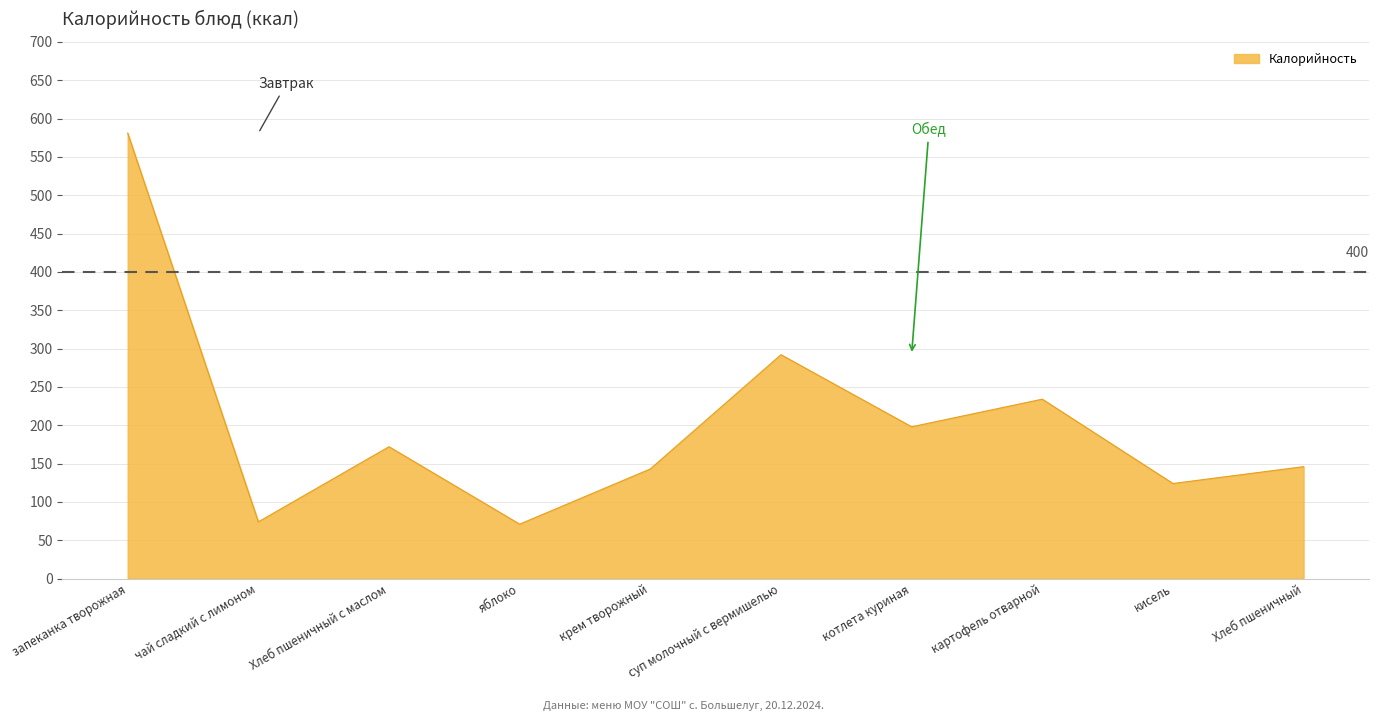

At which label is the value closest to 326?

суп молочный с вермишелью